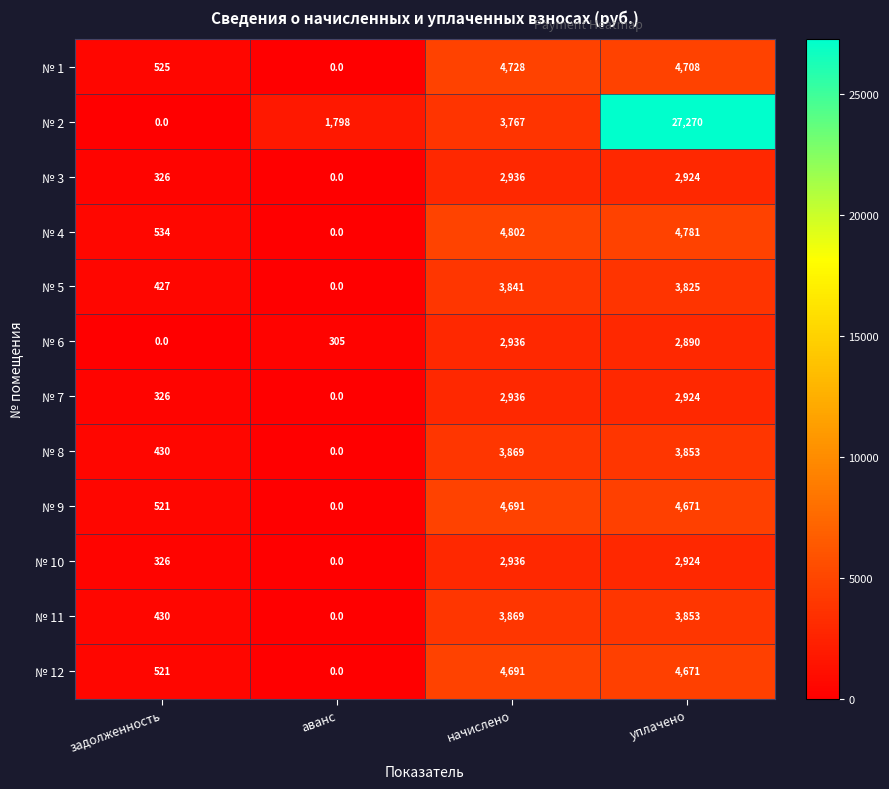

At which label does № 7 reach its peak?

начислено